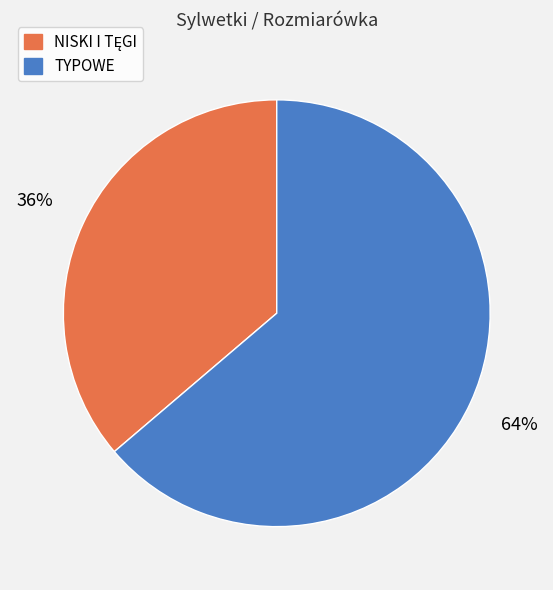

Which slice is the largest?

TYPOWE